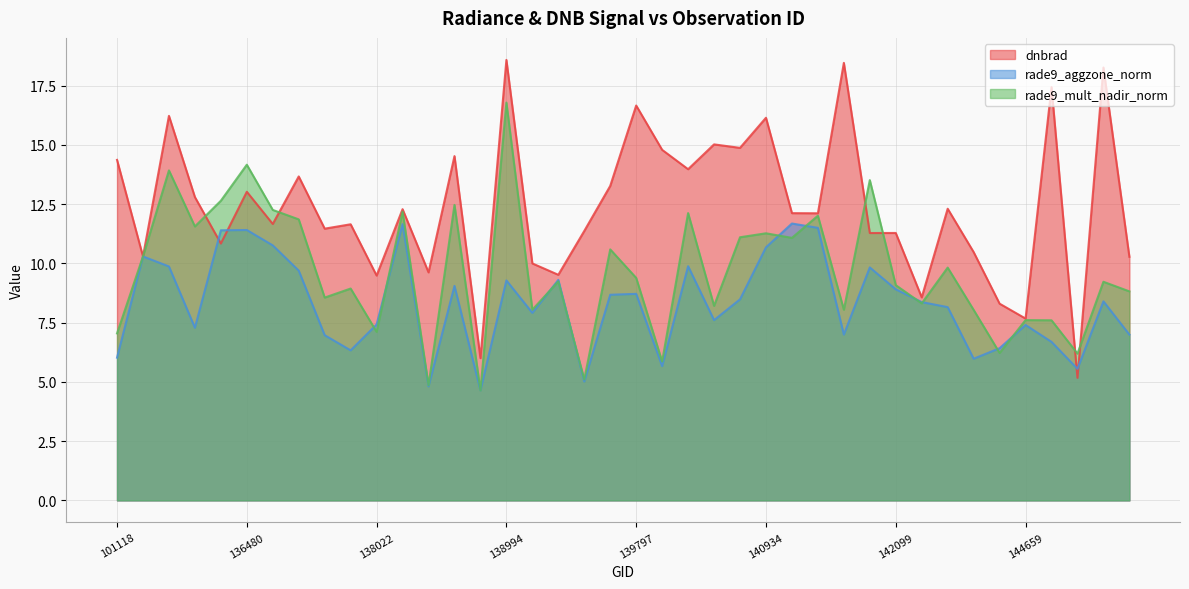

Which series has the largest total across all categories?

dnbrad